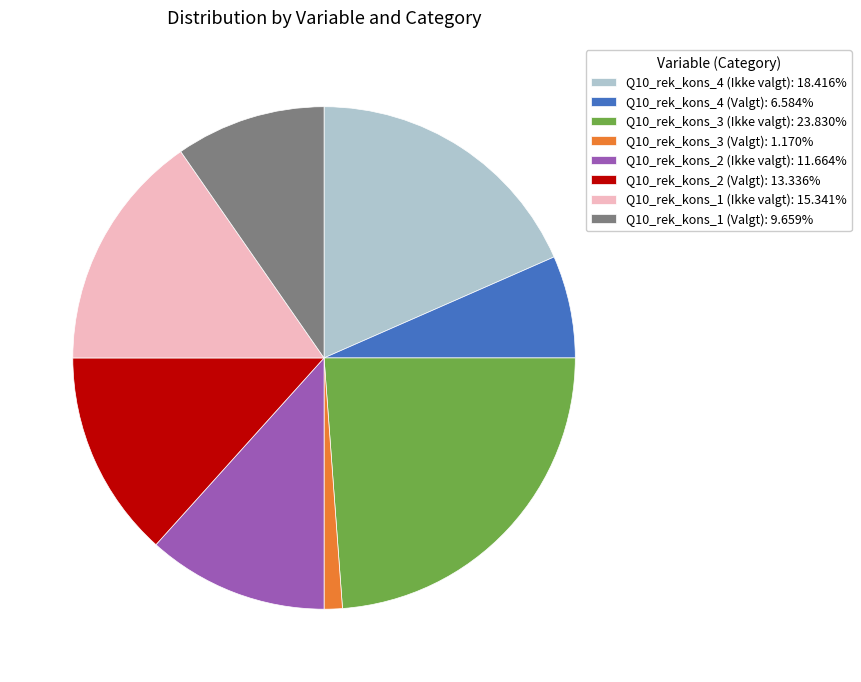

Which has a higher value, Q10_rek_kons_3 (Ikke valgt) or Q10_rek_kons_2 (Valgt)?

Q10_rek_kons_3 (Ikke valgt)